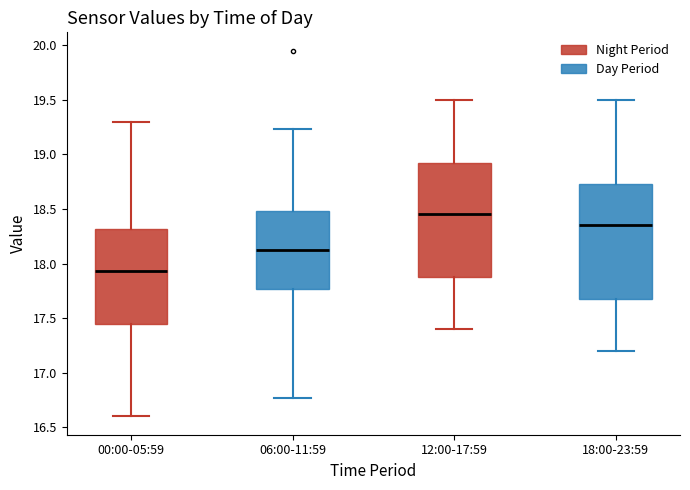

Where is the upper edge of the box for 18:00-23:59 on the y-axis? The values are not printed on the chart, so give them approximately, as read against the axis.

18.75